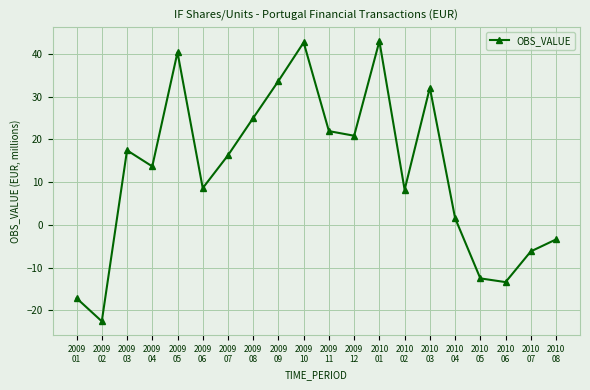

How many lines are shown in the chart?

1